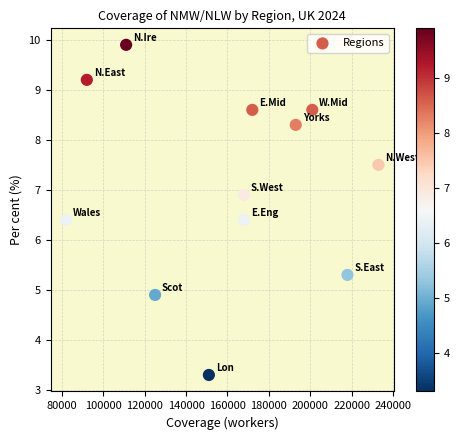

What is the range of X values (max minus min)?

151000.0